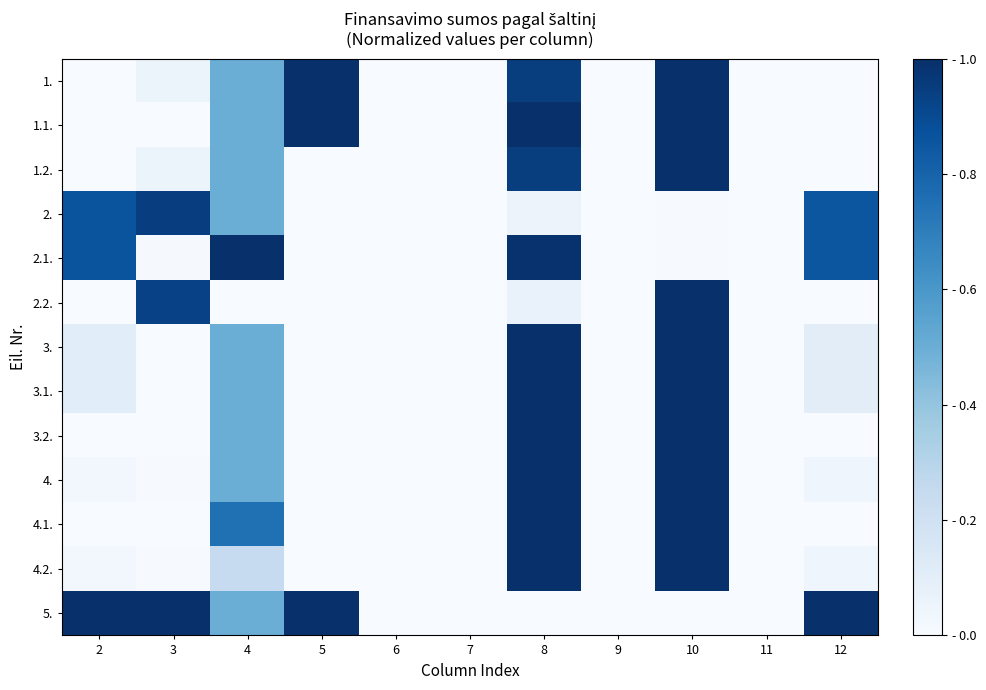

At which category is the sum across all series the highest?

8